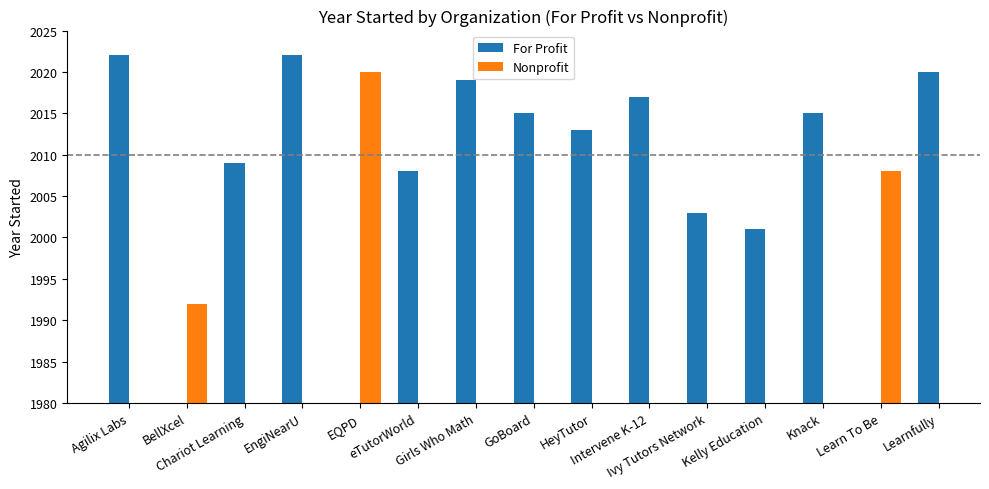

At how many categories does at least one series exceed 2016?

6